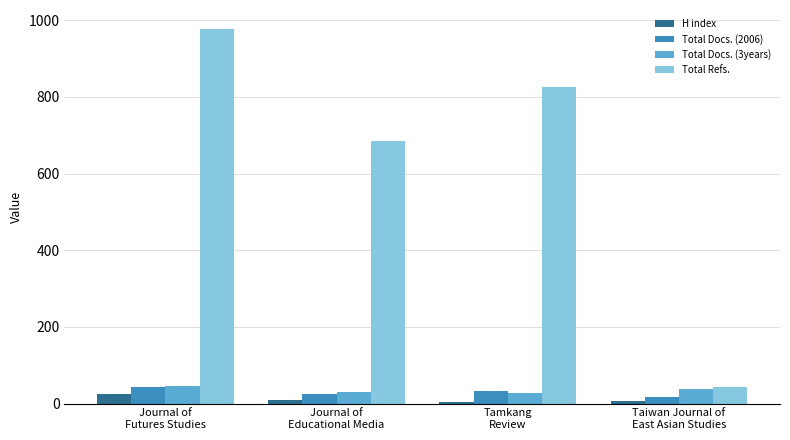

Which series has the largest range (max minus min)?

Total Refs.